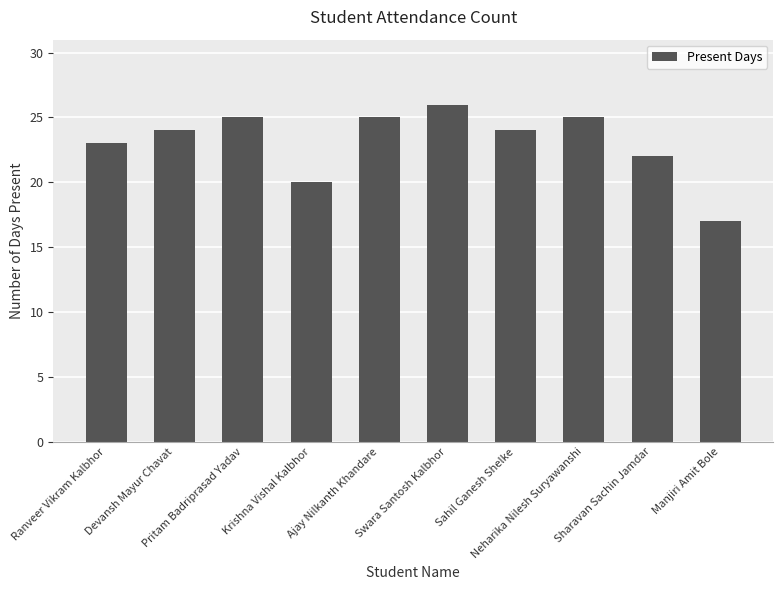

What is the difference between the values at Swara Santosh Kalbhor and Neharika Nilesh Suryawanshi?

1